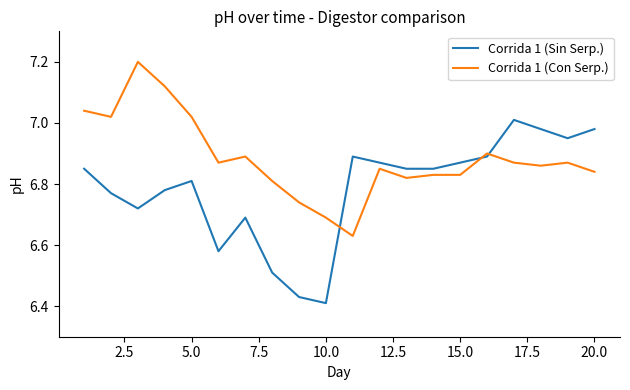

List the series in order of their peak value, lowest first.

Corrida 1 (Sin Serp.), Corrida 1 (Con Serp.)